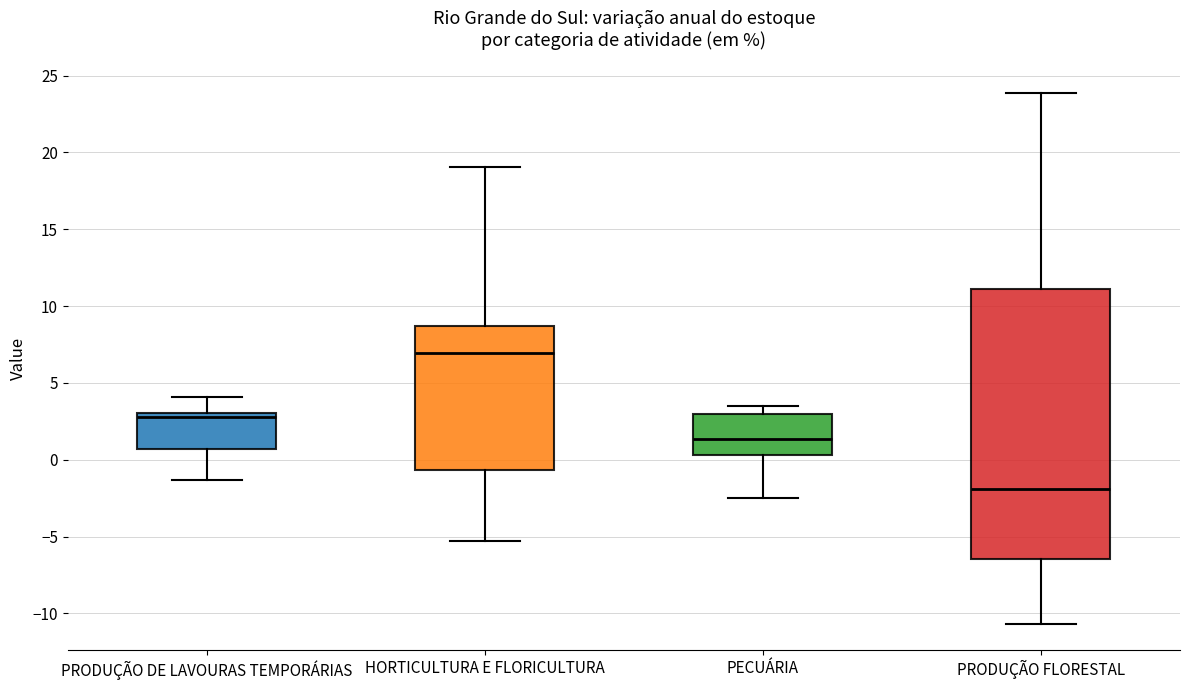

Which box has the lowest median line?

PRODUÇÃO FLORESTAL